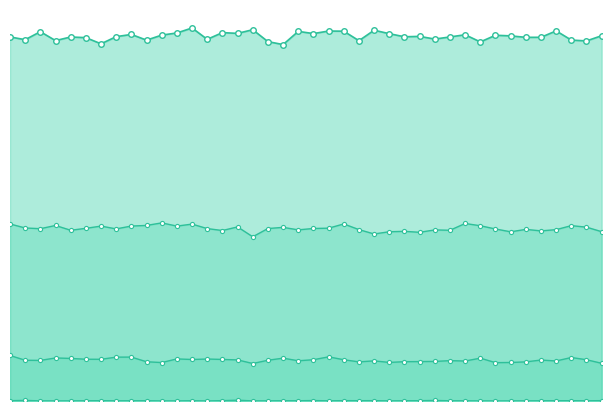

What is the average value of the col_515 series?

804